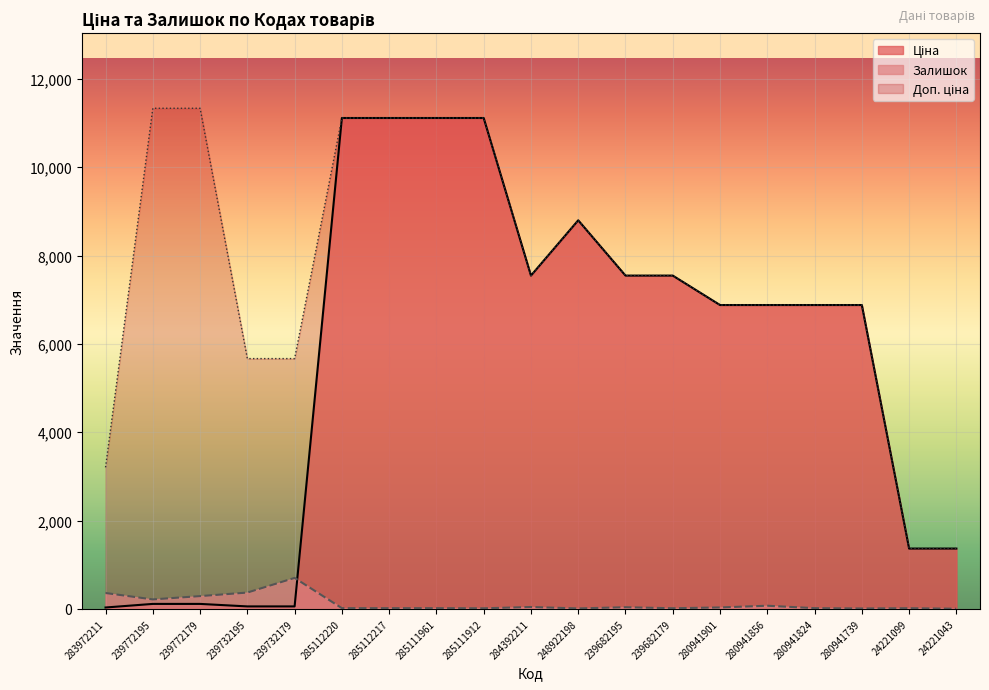

At which label does Залишок first exceed 17?

283972211